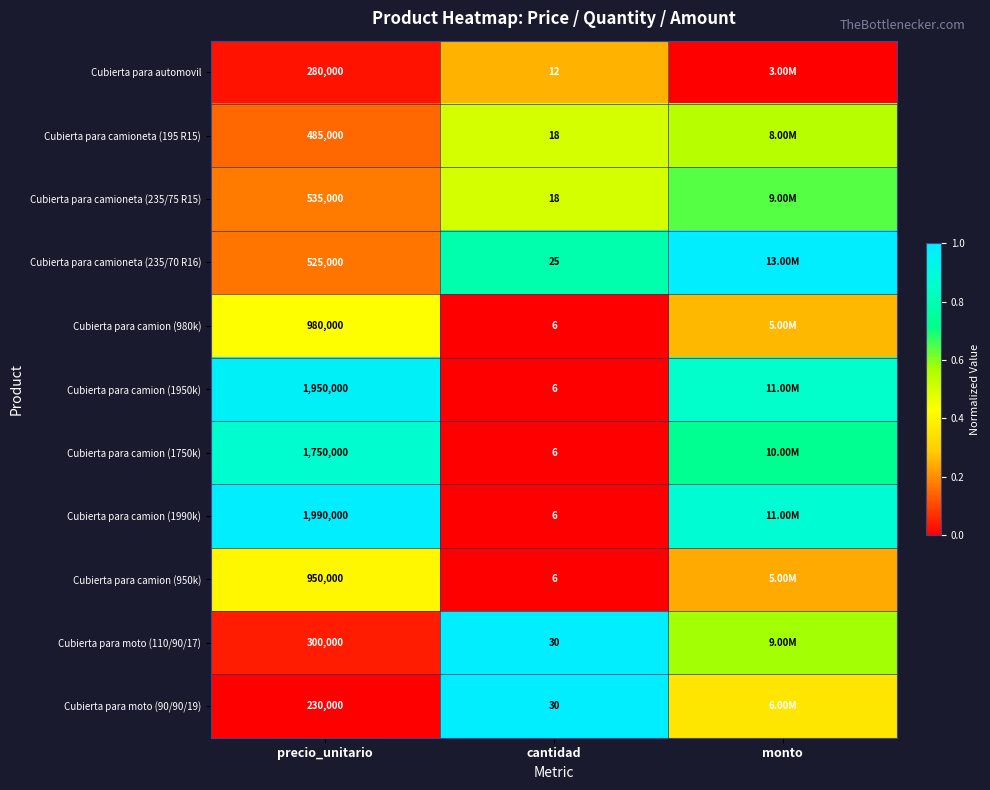

How many data points does each series have?

3